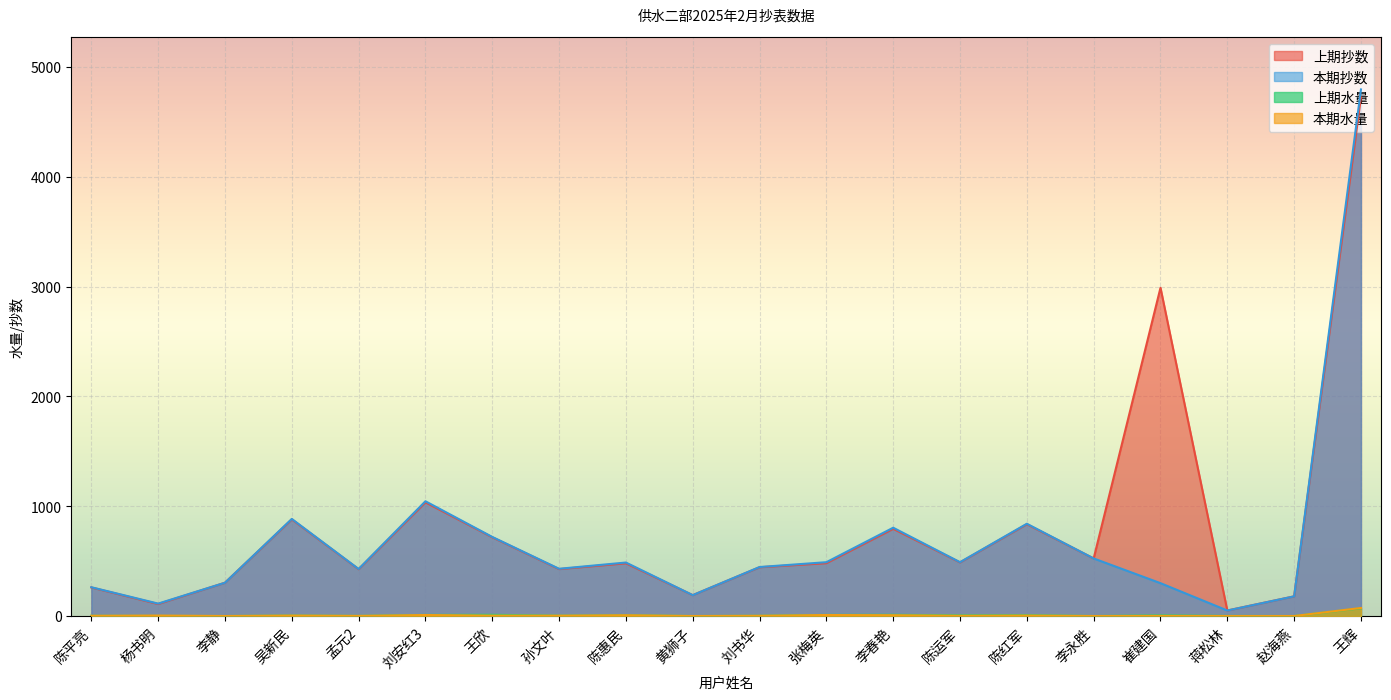

What is the approximate value of 本期抄数 at 黄狮子?

190